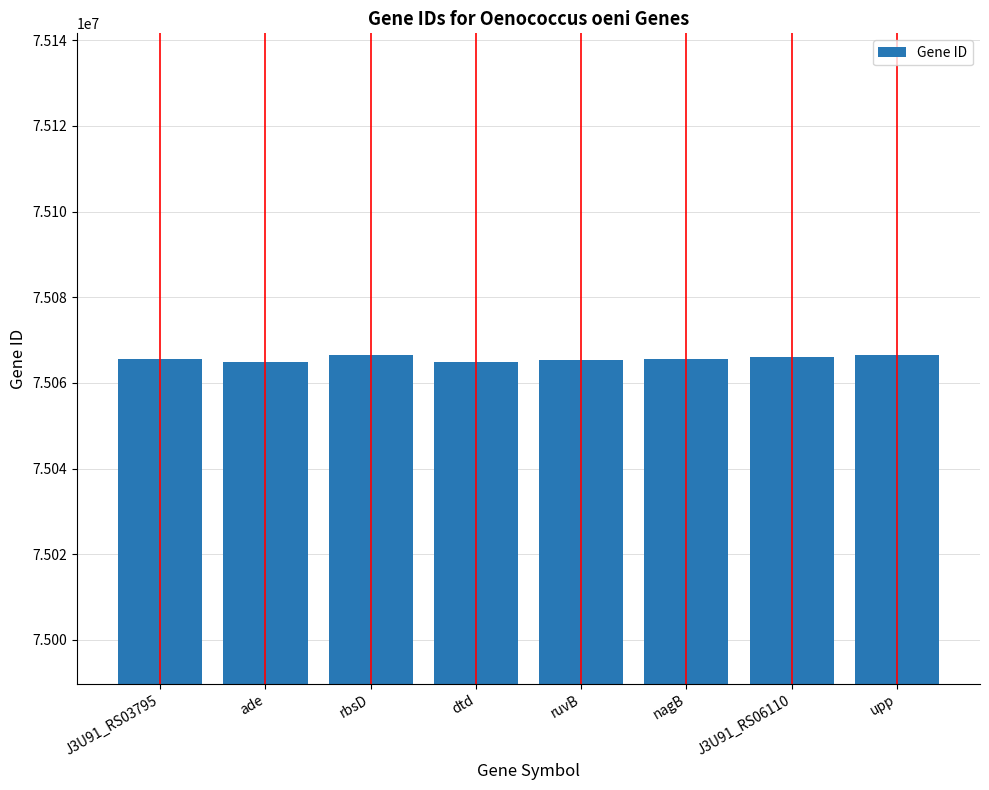

What is the minimum value shown in the chart?

75064871